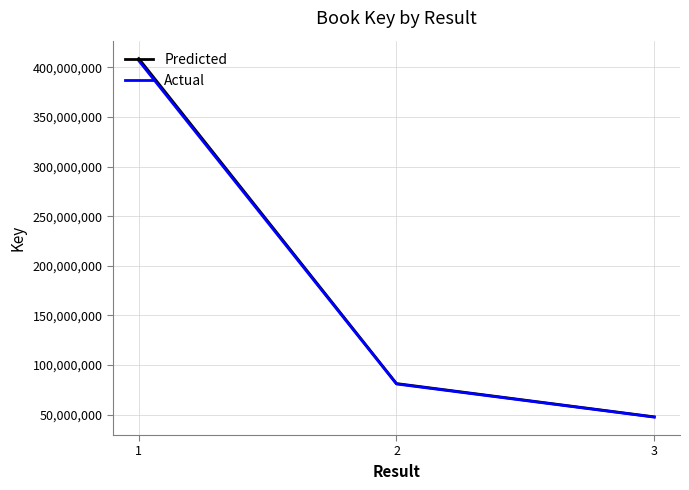

Does the chart display data point markers on the line(s)?

No